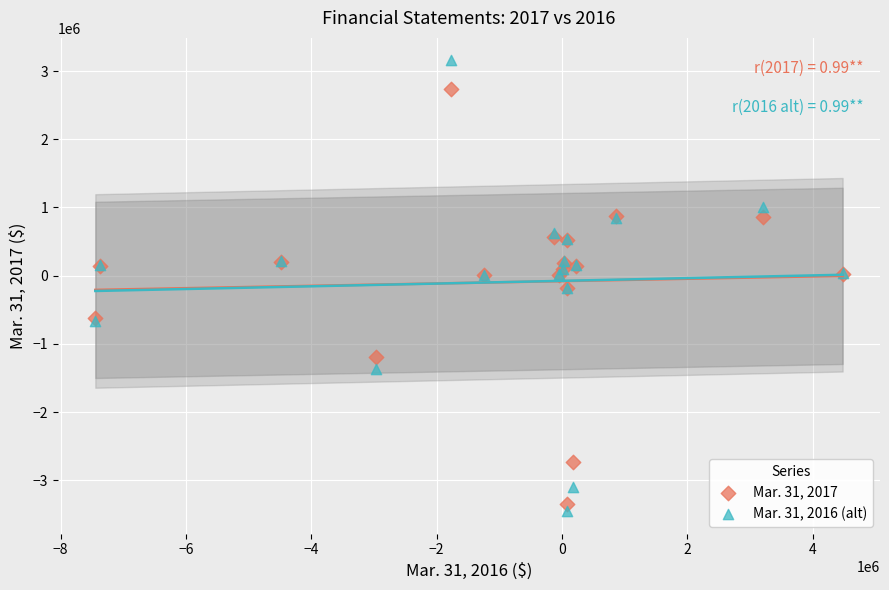

What are all the series names shown in the legend?

Mar. 31, 2017, Mar. 31, 2016 (alt)